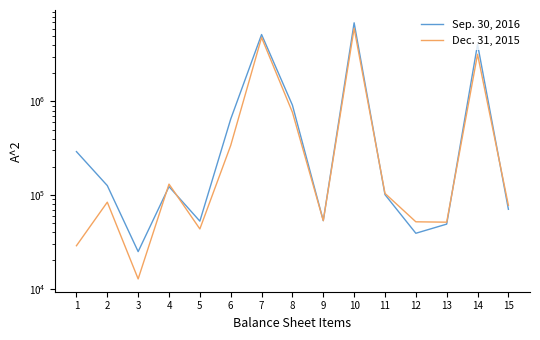

What is the average value of the Dec. 31, 2015 series?

1052809